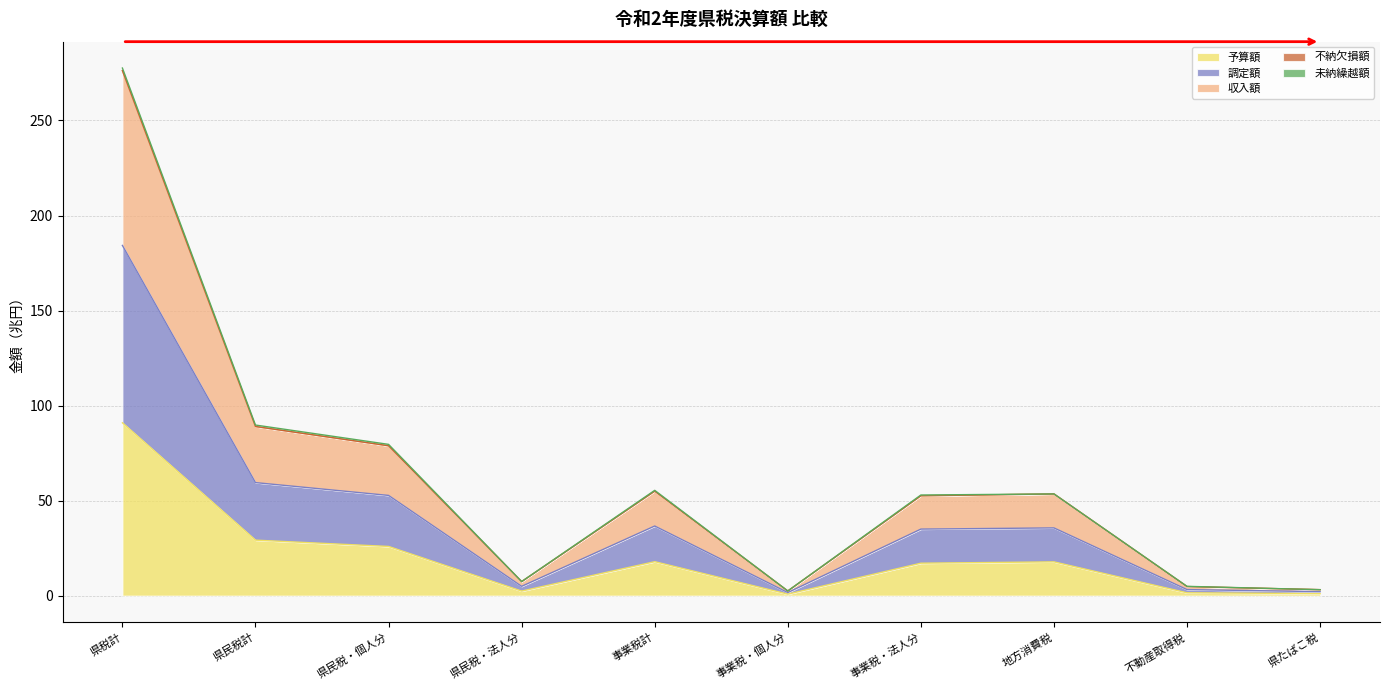

How many lines are shown in the chart?

5